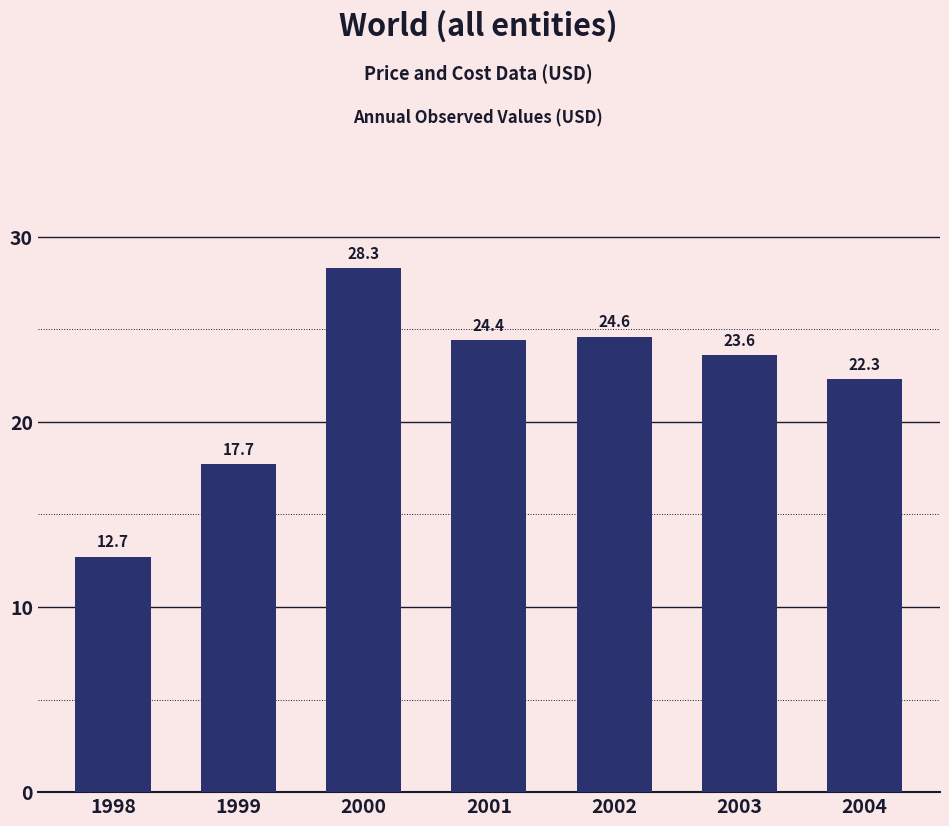

Rank the categories by value from highest to lowest.

2000, 2002, 2001, 2003, 2004, 1999, 1998